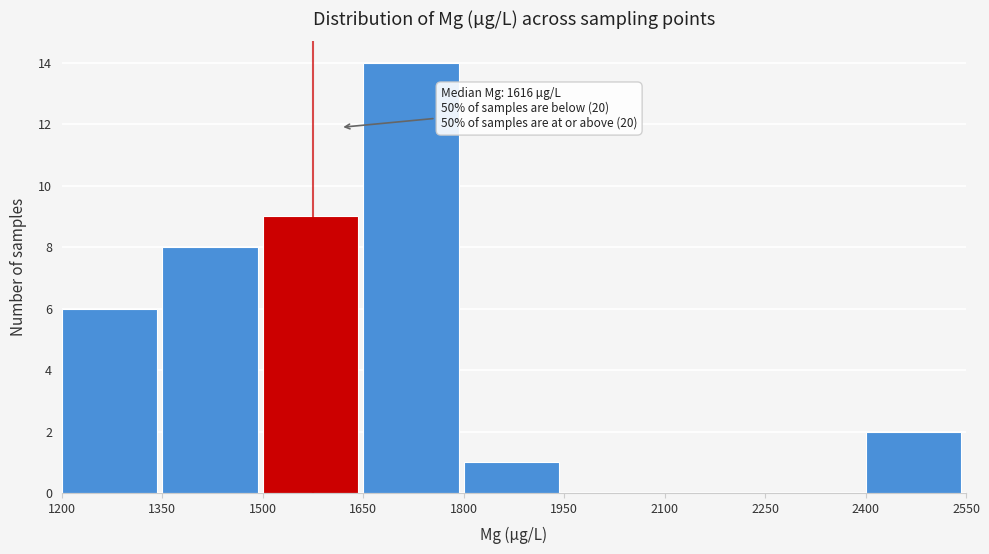

Over which range of the x-axis is the bar tallest?

1650 to 1800